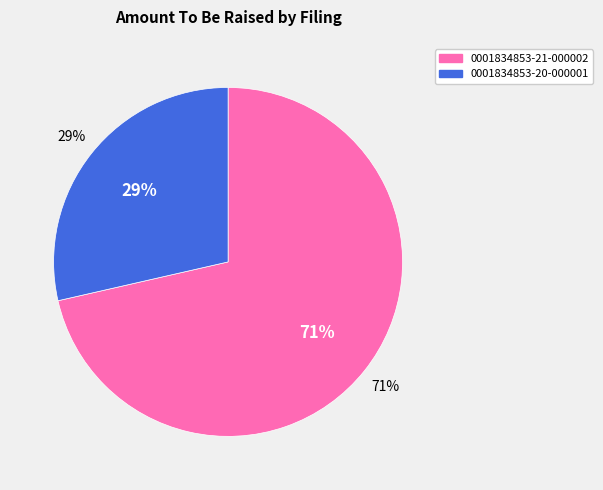

The 0001834853-21-000002 slice represents 80% of the pie. True or false?

False